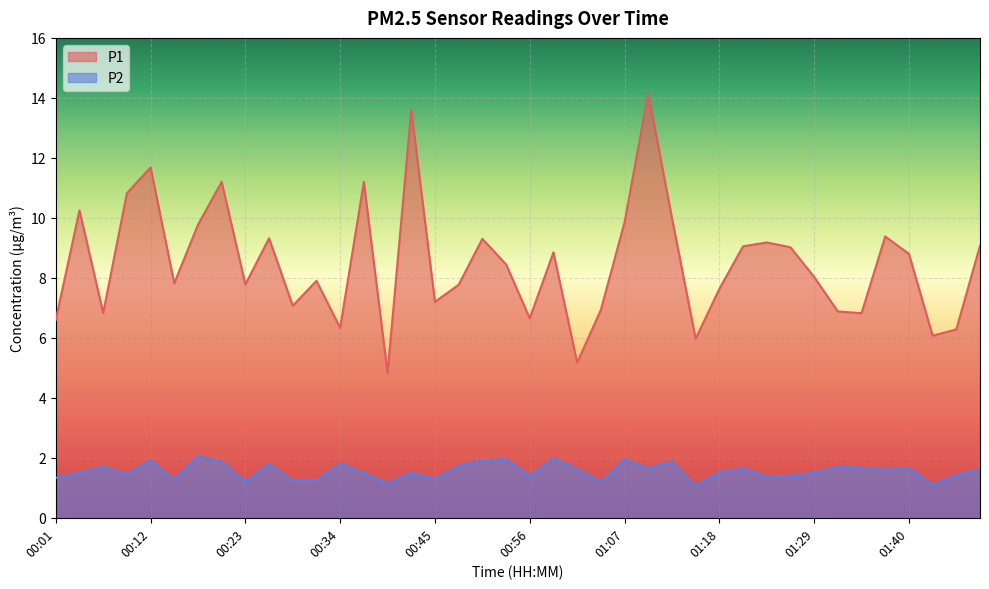

What is the average value of the P2 series?

1.6